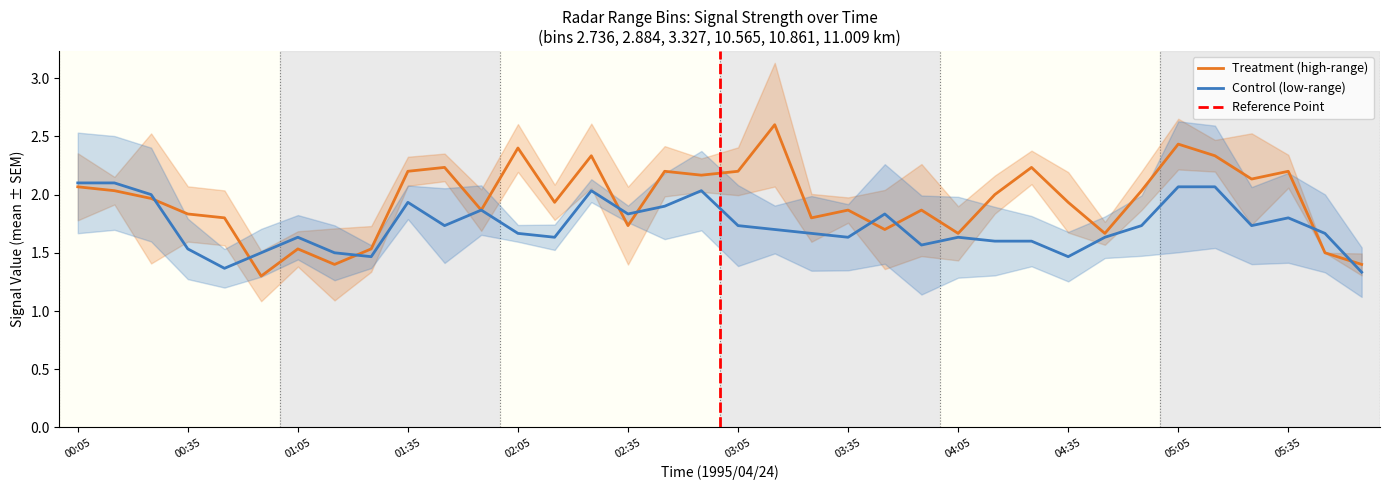

In 11.009, how many points are higher than both neighbors (excluding endpoints)?

7